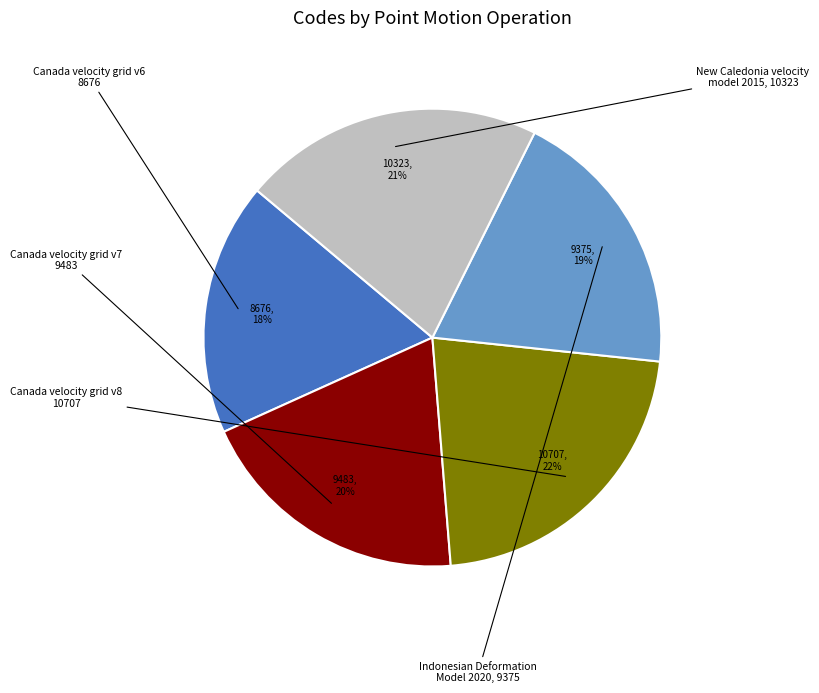

Is there any slice that represents more than half of the pie?

No